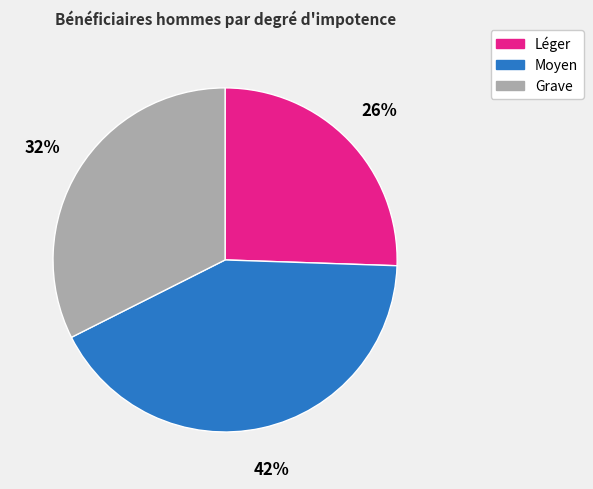

To the nearest percent, what is the difference between the largest and smallest slice percentages?

16%